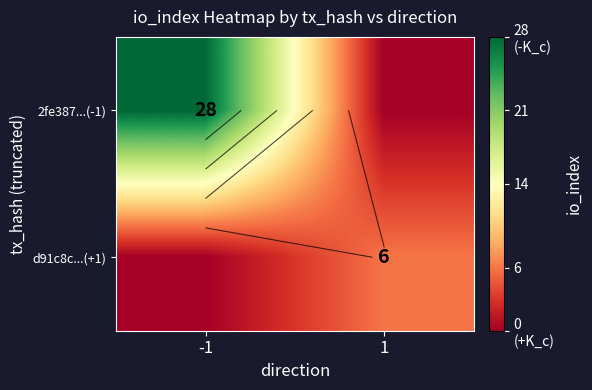

Which series changed the most between -1 and 1?

2fe387...(-1)